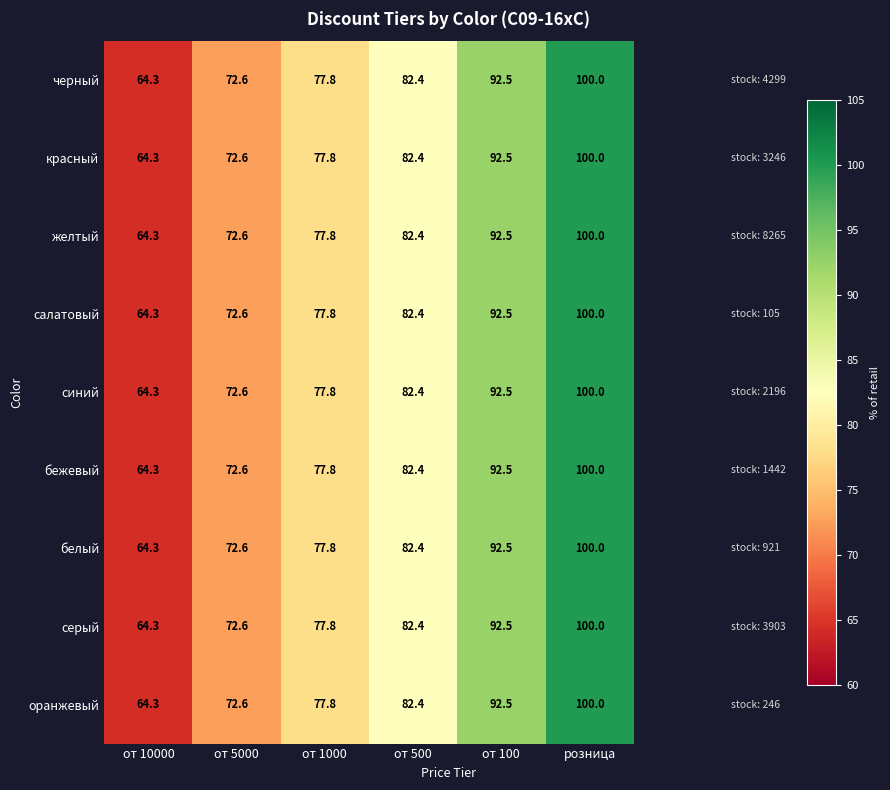

What is the highest value of the желтый series?

100.0